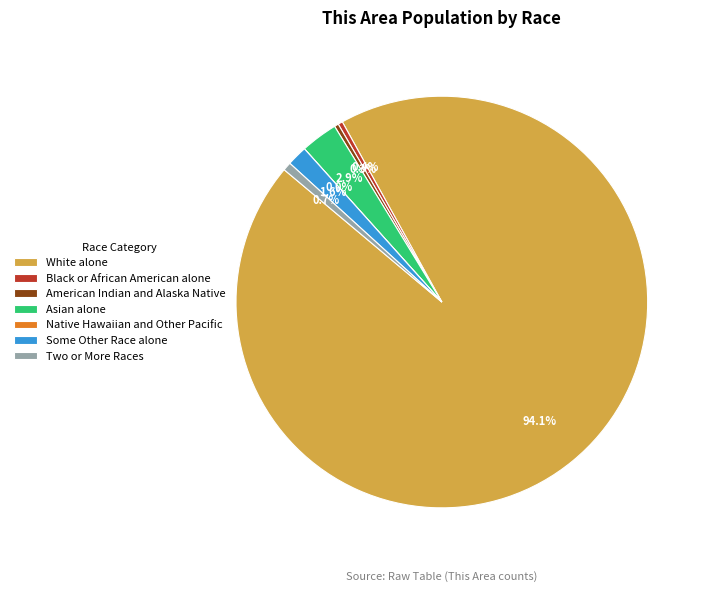

To the nearest percent, what is the difference between the largest and smallest slice percentages?

94%